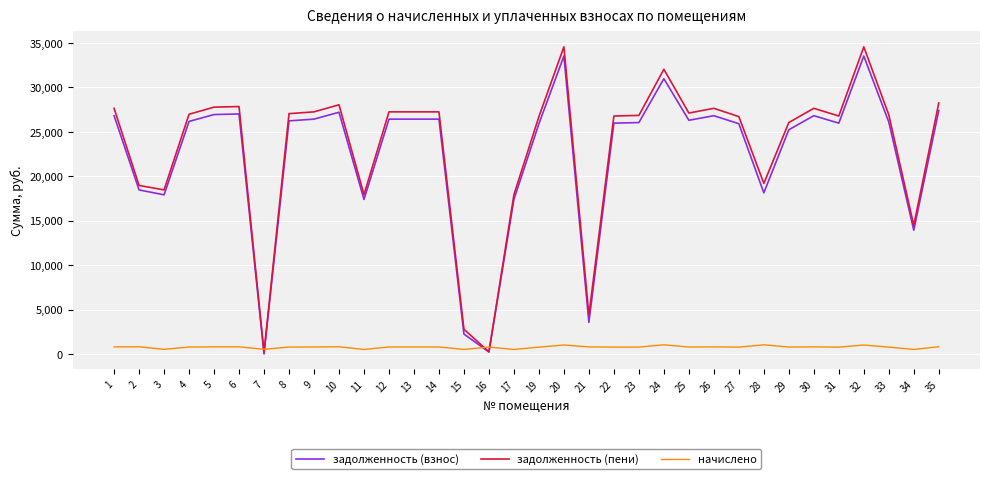

What is the total value across all series at 6?

55700.5